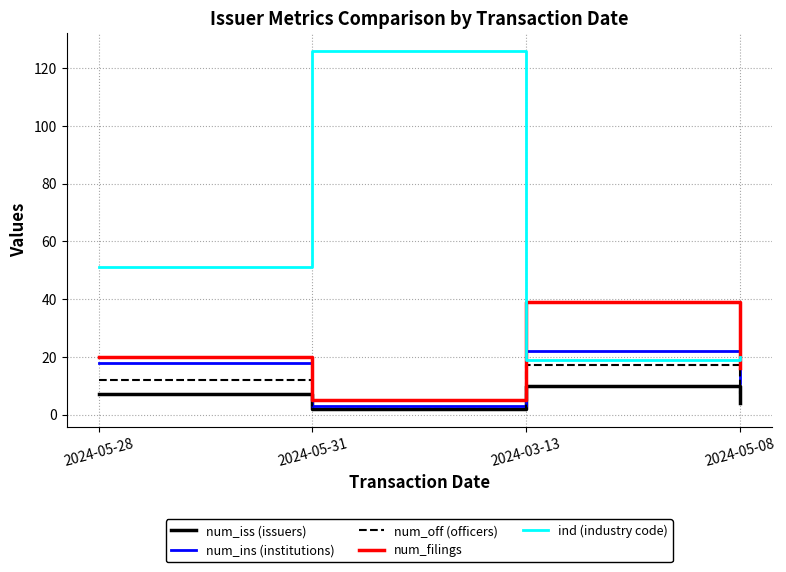

Reading left to right, list all the values displayed in this chart.

num_iss (issuers): 7	2	10	4
num_ins (institutions): 18	3	22	11
num_off (officers): 12	2	17	7
num_filings: 20	5	39	16
ind (industry code): 51	126	19	20